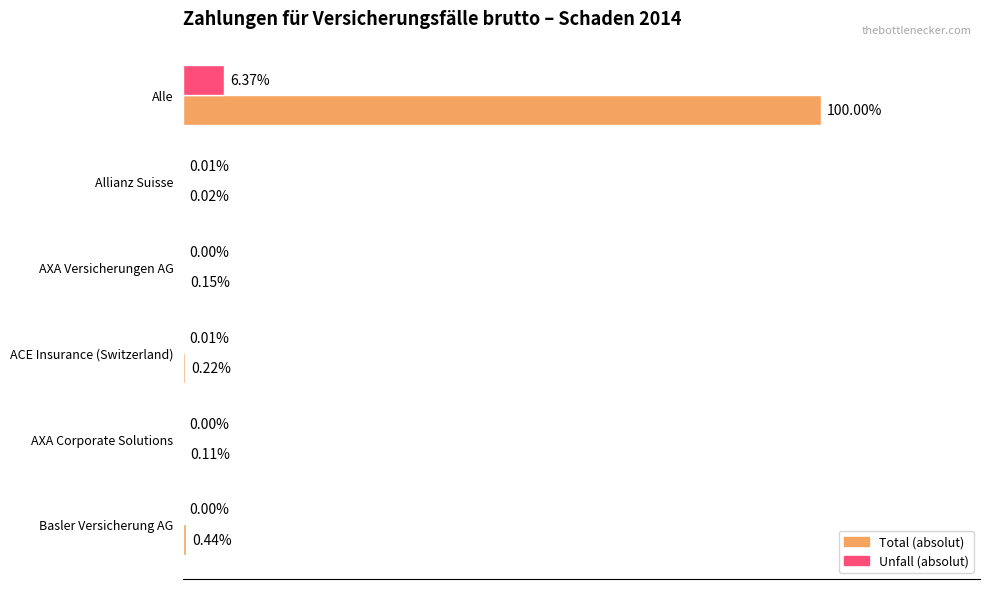

What are all the series names shown in the legend?

Total (absolut), Unfall (absolut)